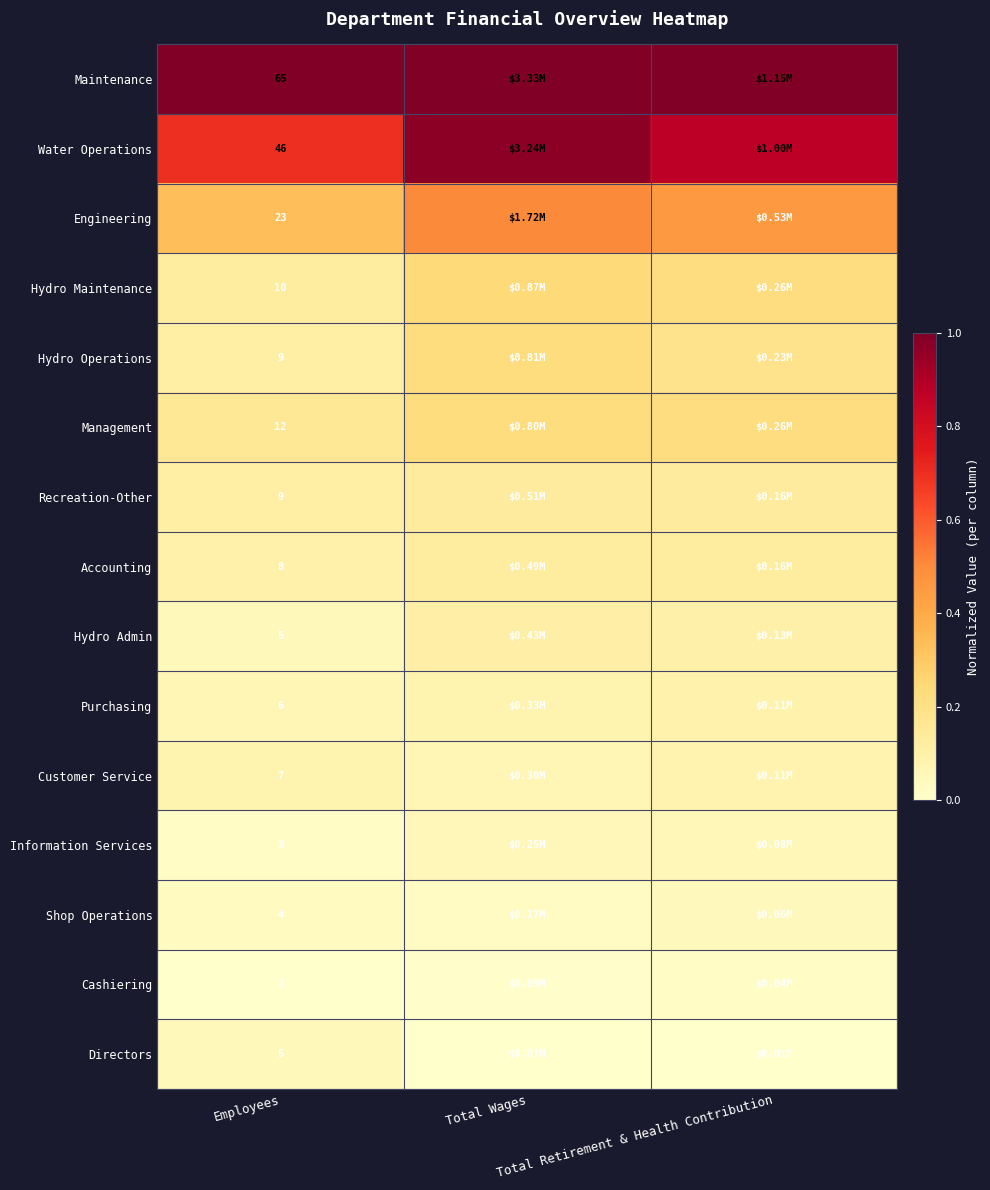

What is the spread (max minus min) of values at Total Wages?

1.0